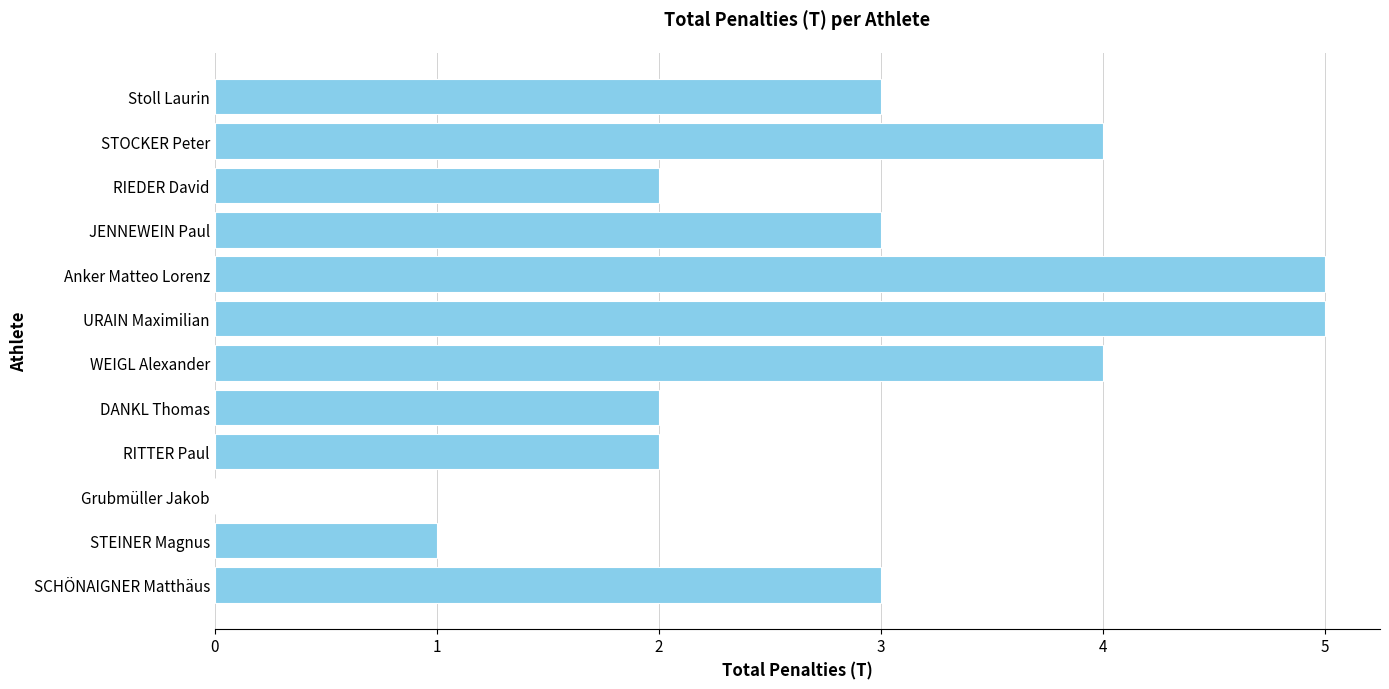

True or false: the data shows 4 at STOCKER Peter.

True